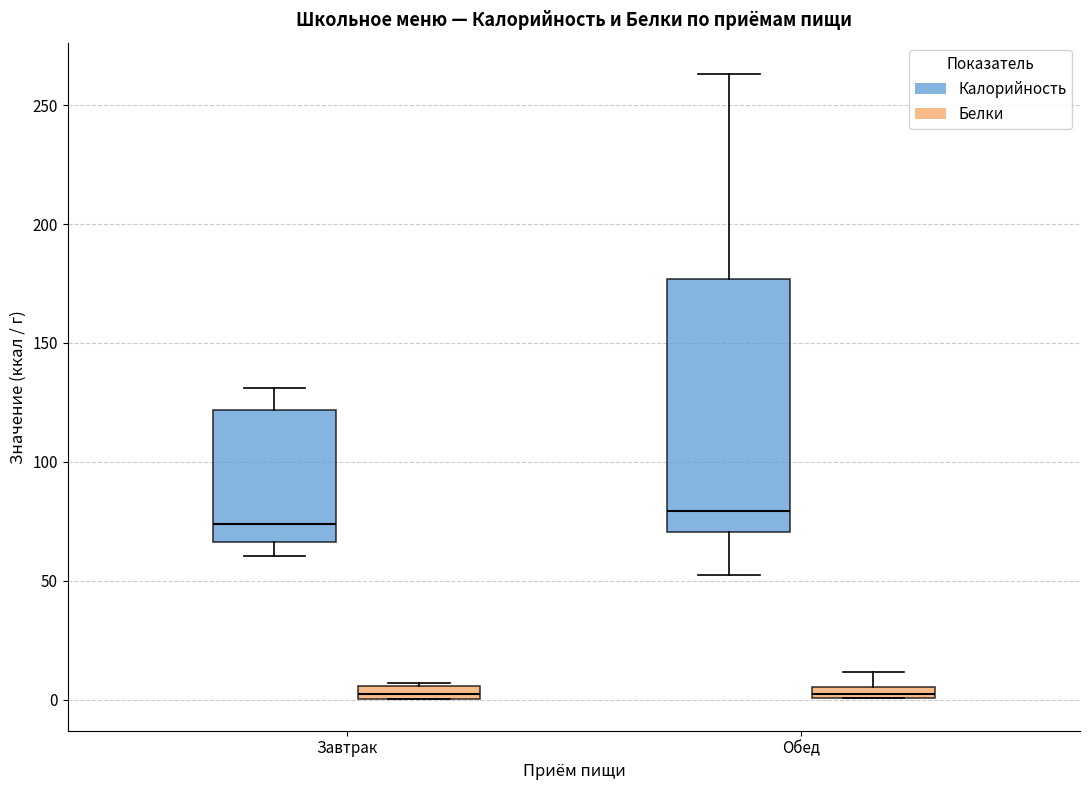

Where does the lower whisker of the box for Обед (Калорийность) end on the y-axis? The values are not printed on the chart, so give them approximately, as read against the axis.

50